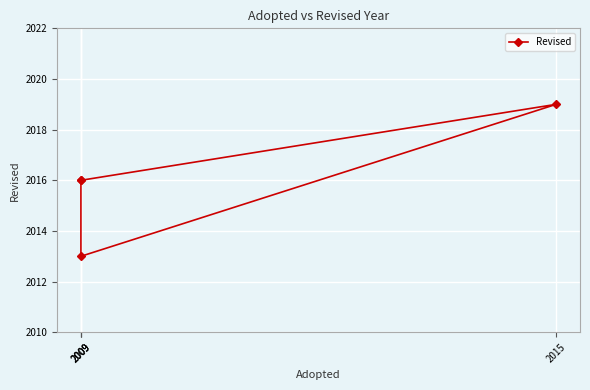

Where is the first local minimum?

2009